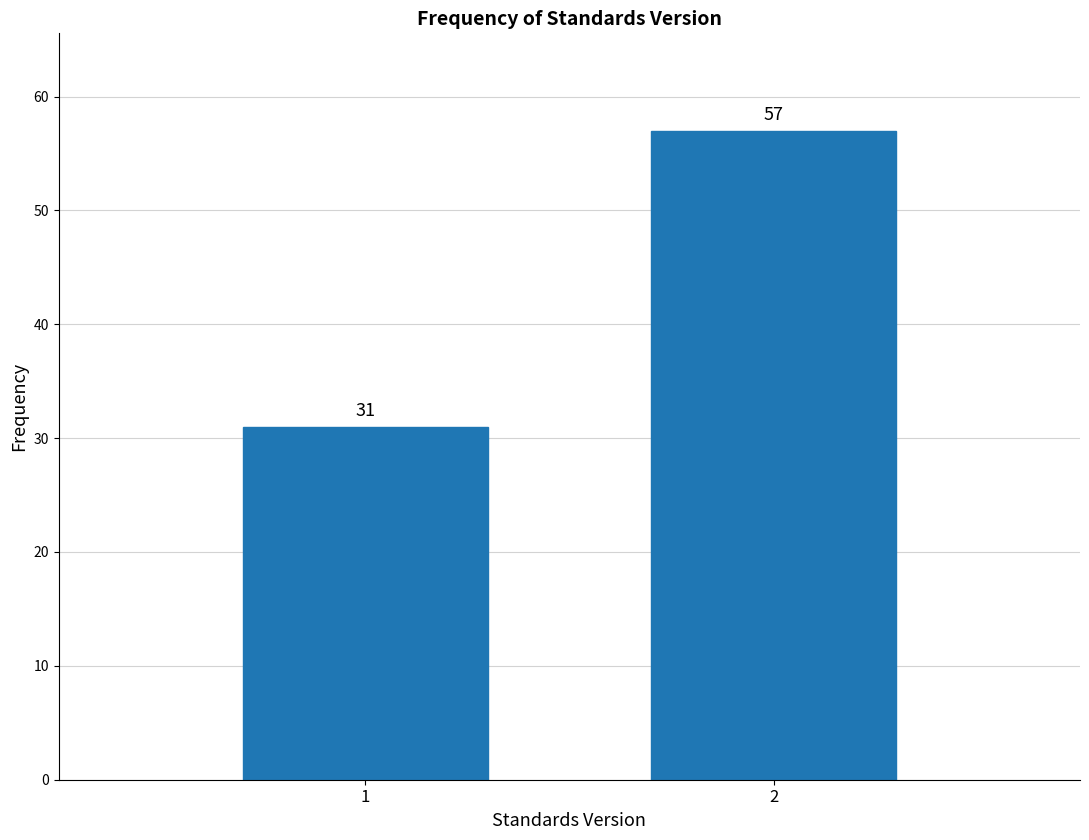

Reading right to left, list all the values displayed in this chart.

57	31